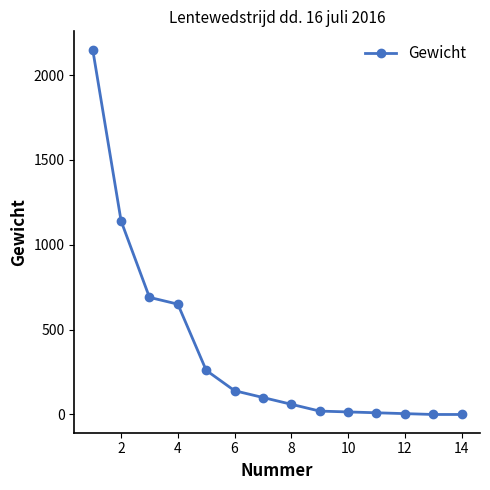

What is the sum of all values?

5240